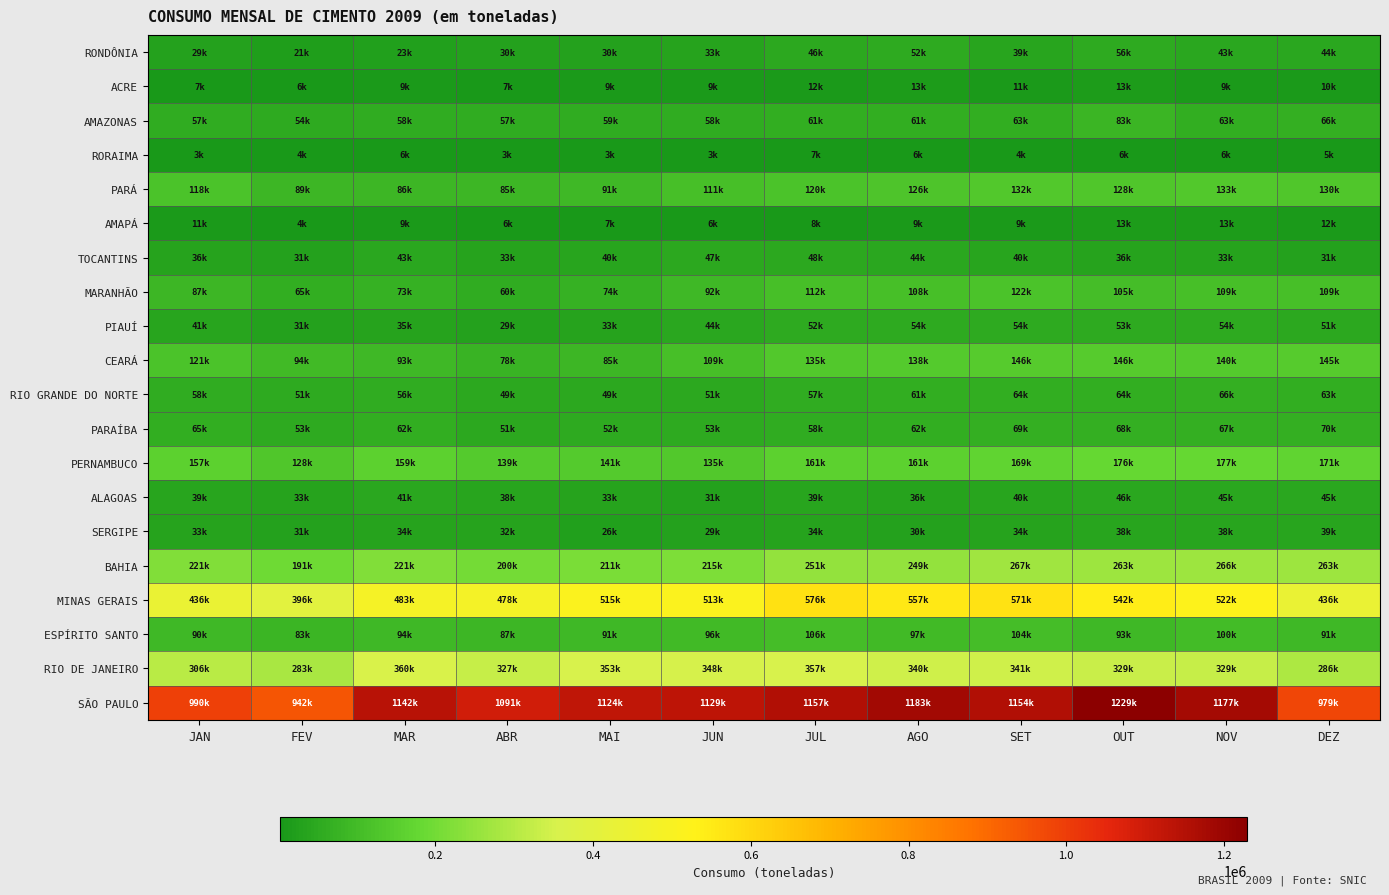

Count the number of categories in the chart.

12